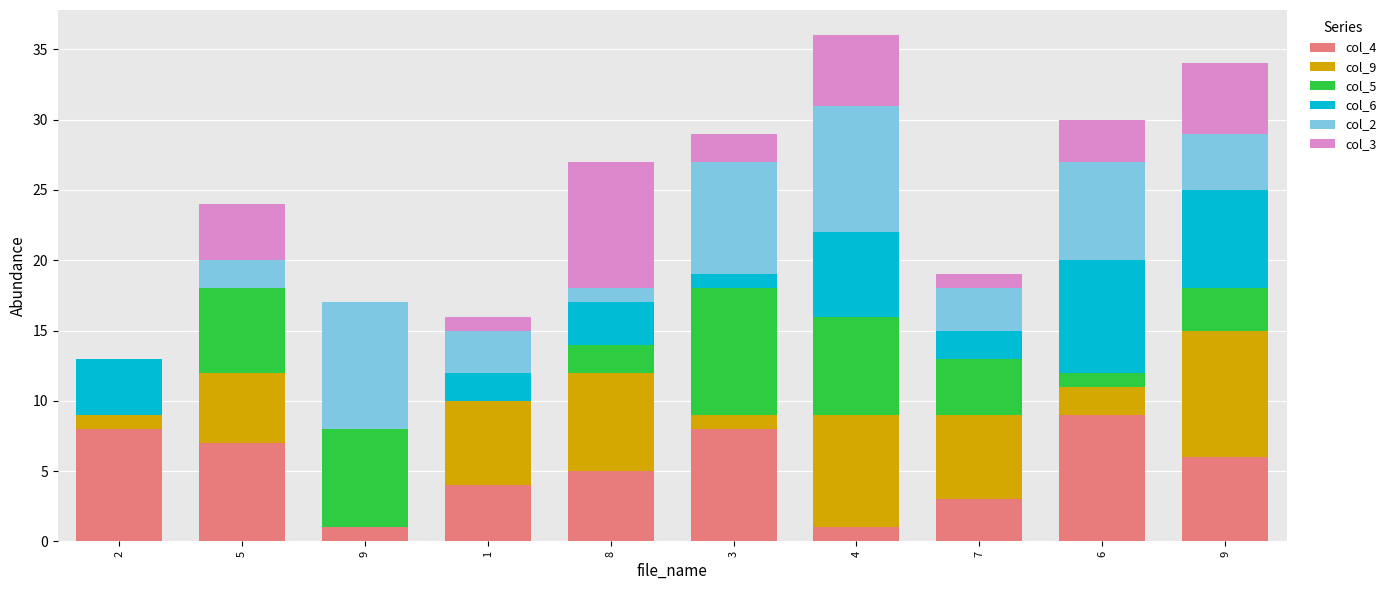

Which series has the largest total across all categories?

col_4